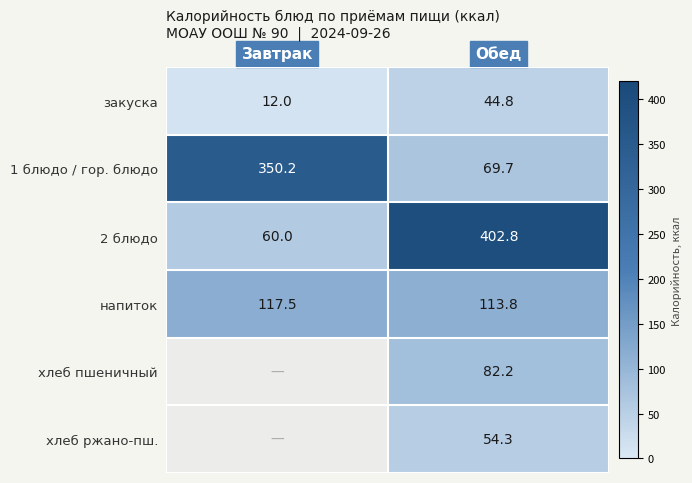

At which category is the sum across all series the highest?

Обед